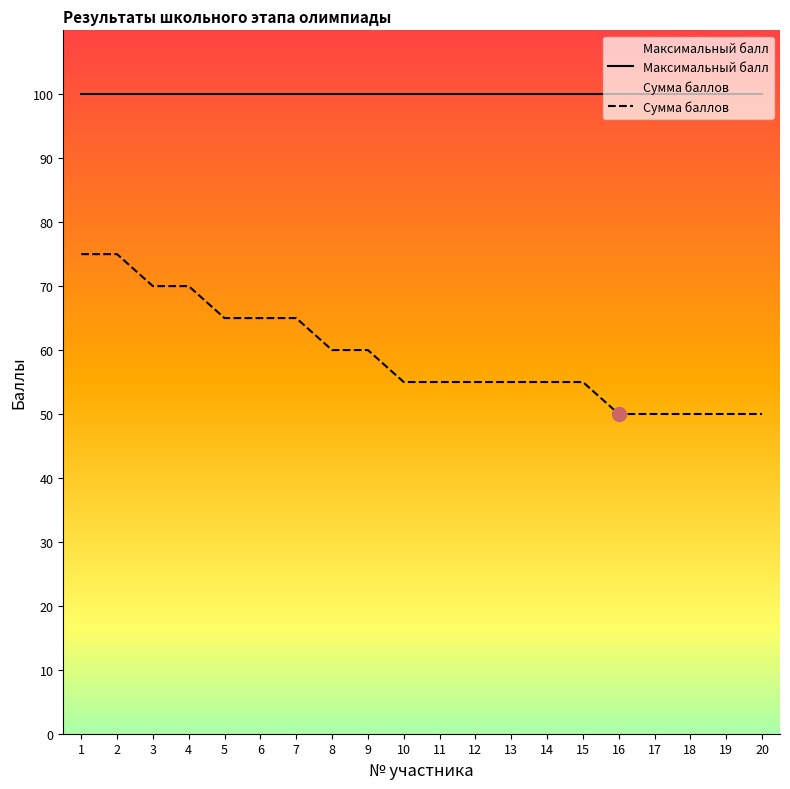

How many distinct data groups are displayed?

2